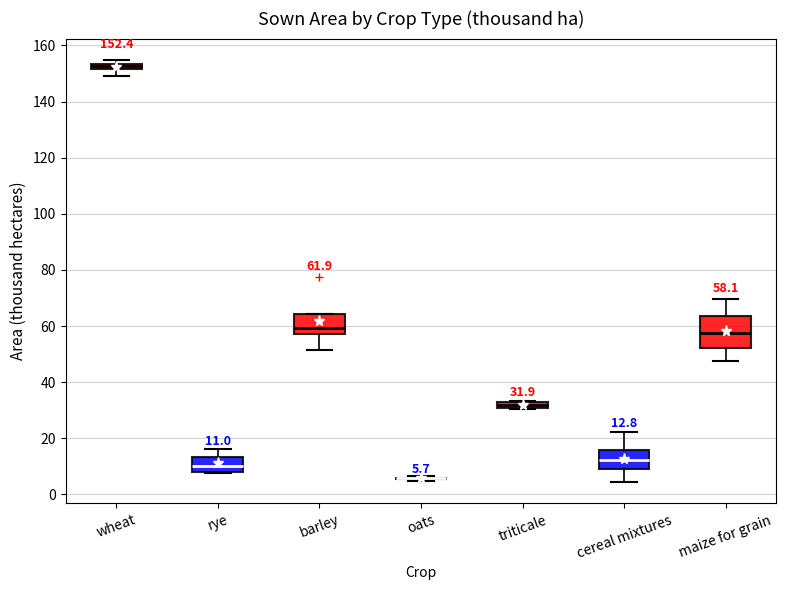

Which box is the tallest, from its lower edge to its upper edge?

maize for grain